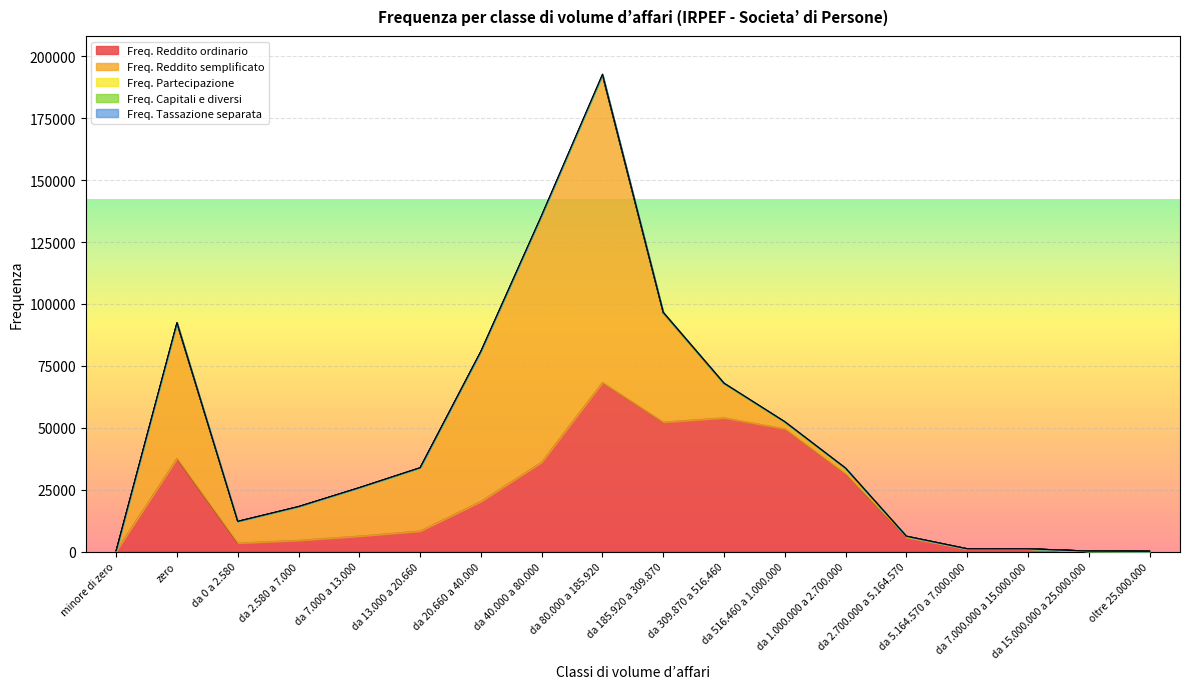

In Freq. Partecipazione, how many points are higher than both neighbors (excluding endpoints)?

4